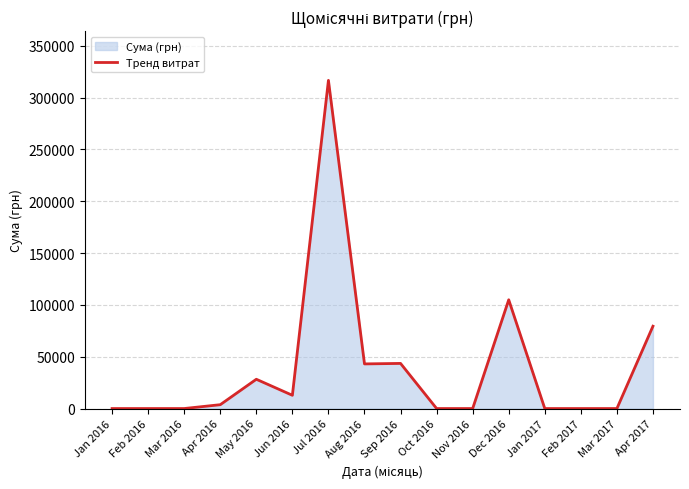

What is the difference between the second highest and second lowest values?

104899.0